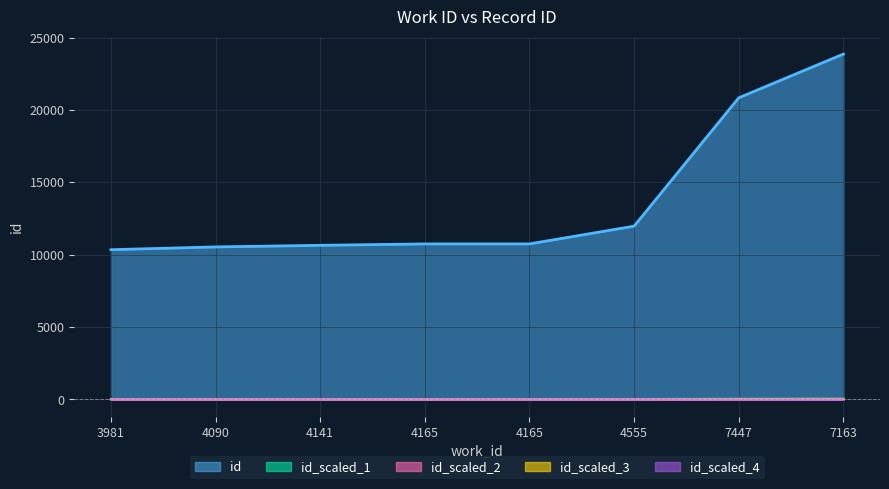

What is the minimum value shown in the chart?

-11.9